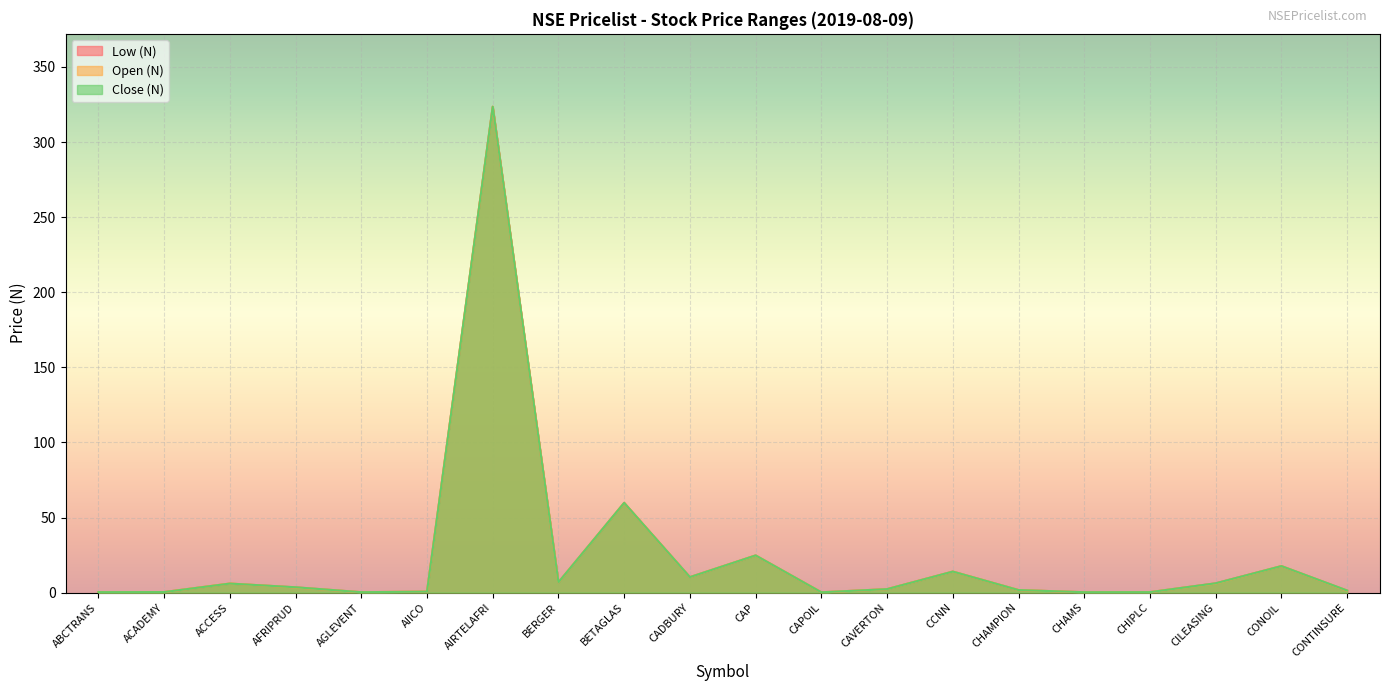

Which category has the highest value across all series?

AIRTELAFRI